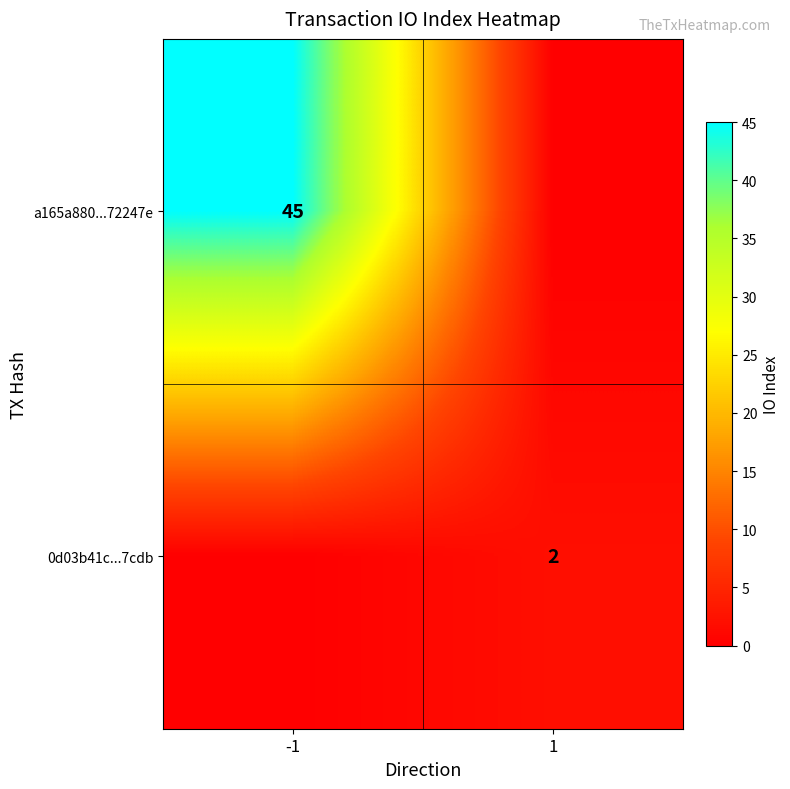

What is the total value across all series at 1?

2